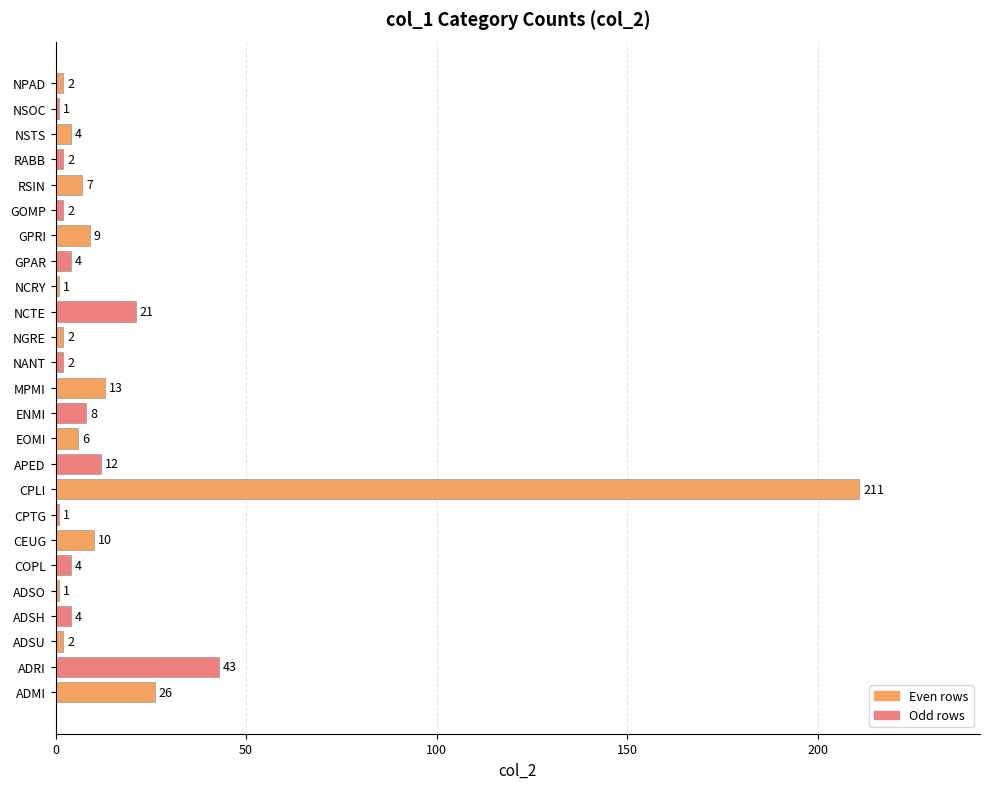

Are the bars grouped side by side (vs. stacked)?

No